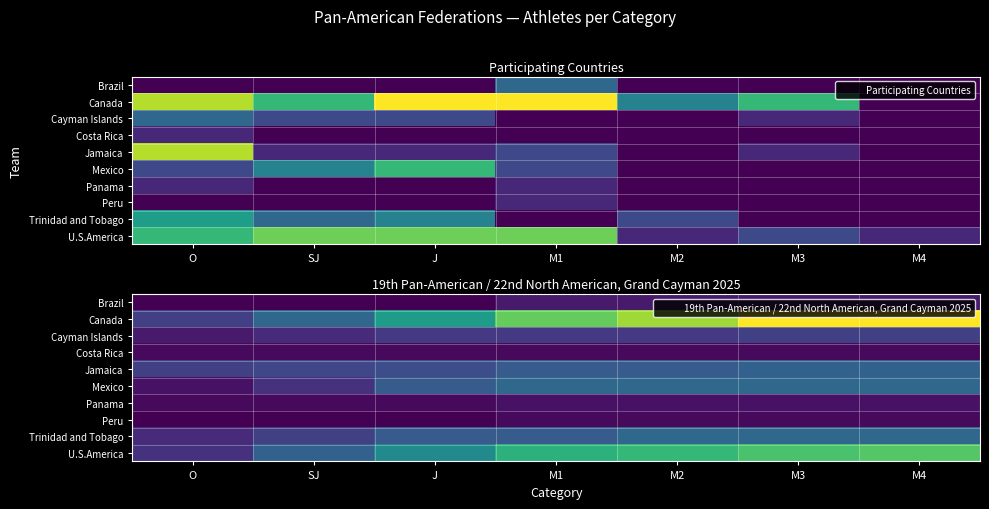

Rank the categories by Canada value from lowest to highest.

O, SJ, J, M1, M2, M3, M4